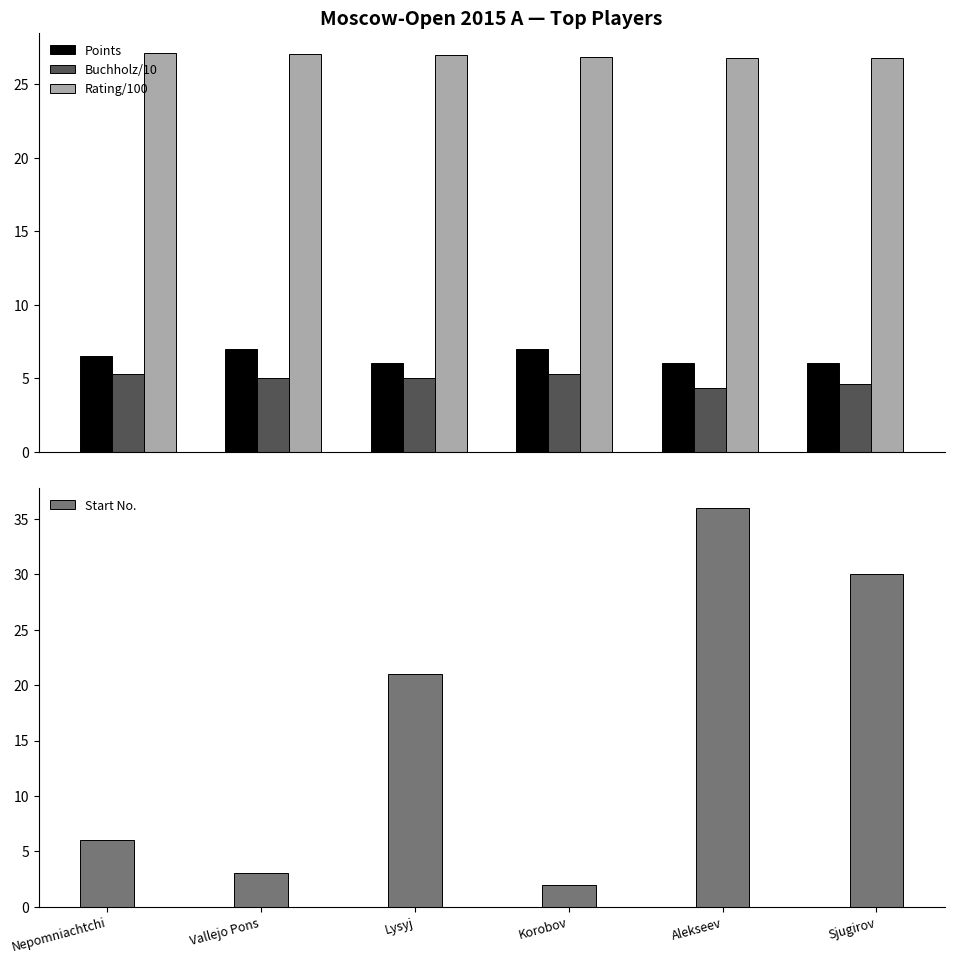

Which series has the largest range (max minus min)?

Start No.